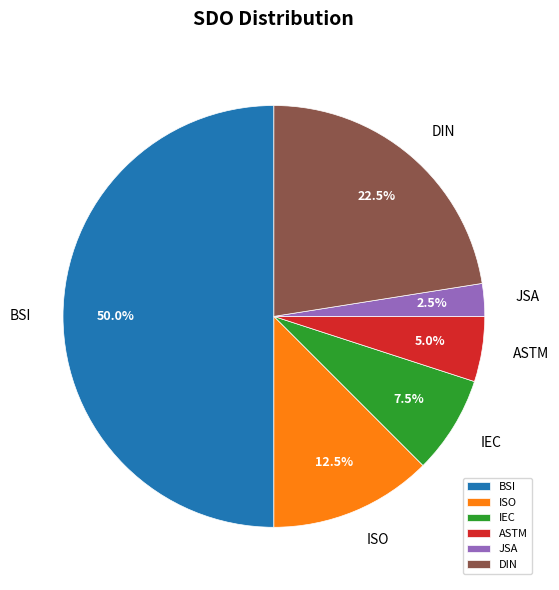

Which category has the biggest portion of the pie?

BSI